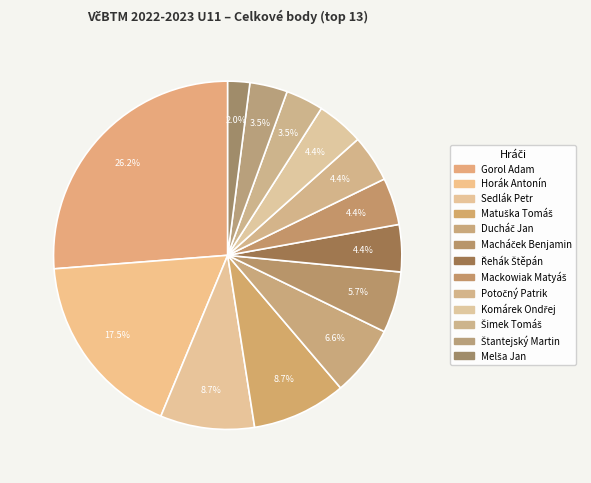

The Melša Jan slice represents 16% of the pie. True or false?

False